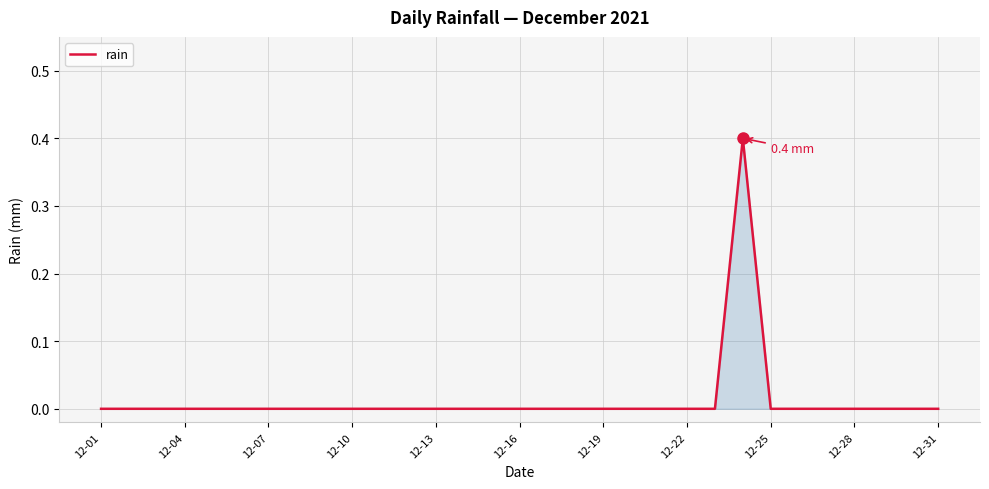

What is the greatest value displayed?

0.4